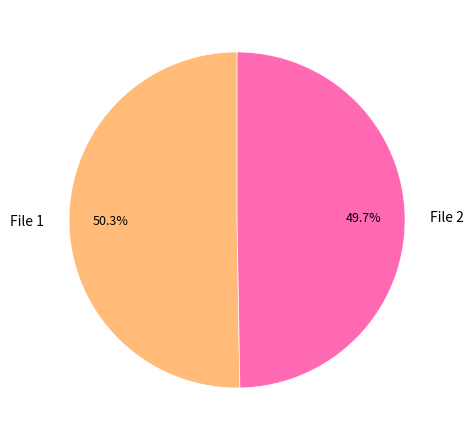

How many segments does this pie chart have?

2